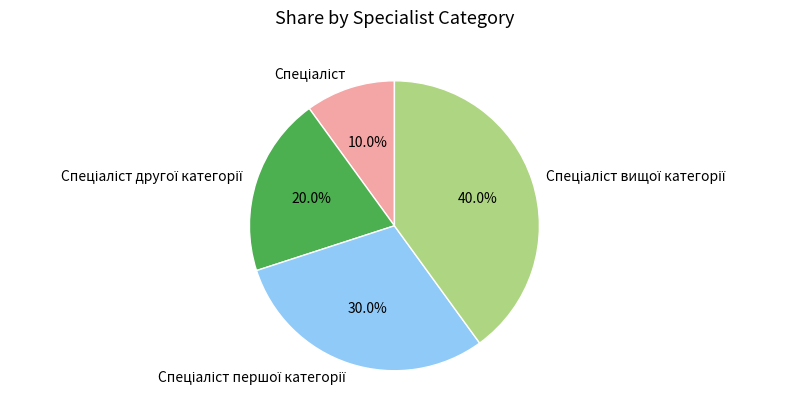

Does any single category account for the majority?

No